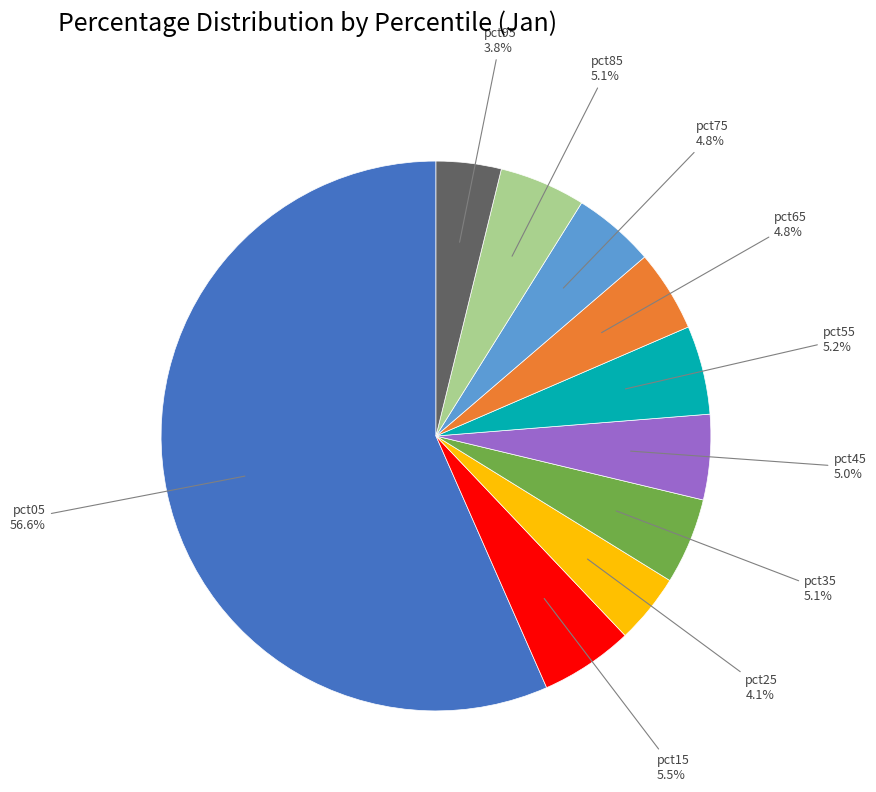

Does any single category account for the majority?

Yes